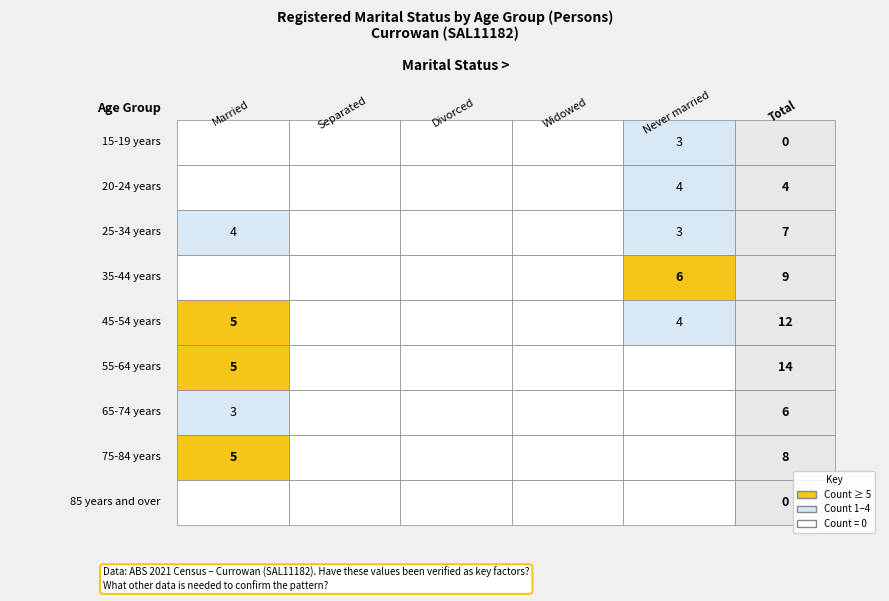

Reading right to left, extract all data points from this chart.

15-19 years: 3	0	0	0	0
20-24 years: 4	0	0	0	0
25-34 years: 3	0	0	0	4
35-44 years: 6	0	0	0	0
45-54 years: 4	0	0	0	5
55-64 years: 0	0	0	0	5
65-74 years: 0	0	0	0	3
75-84 years: 0	0	0	0	5
85 years and over: 0	0	0	0	0